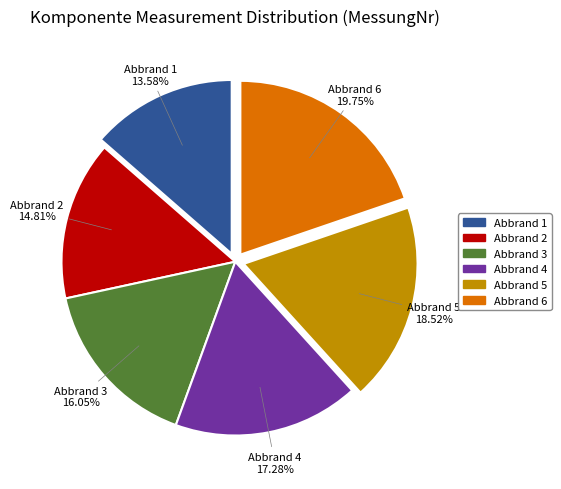

To the nearest percent, what percentage of the pie is Abbrand 3?

16%